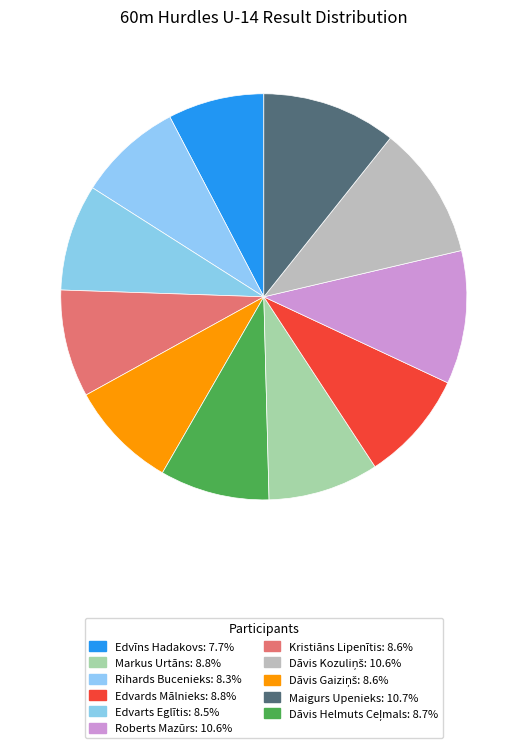

How many slices are in this pie chart?

11